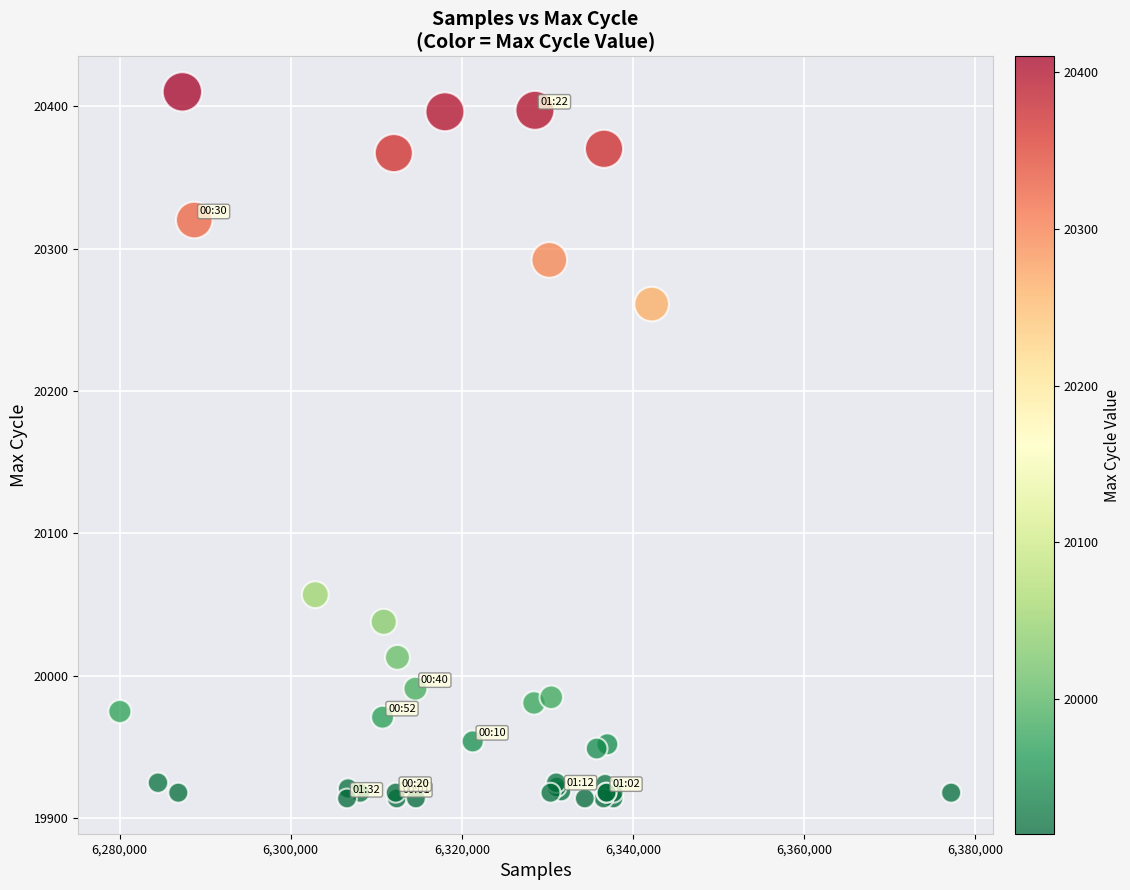

What Y value in the scatter plot is closest to 20162?

20261